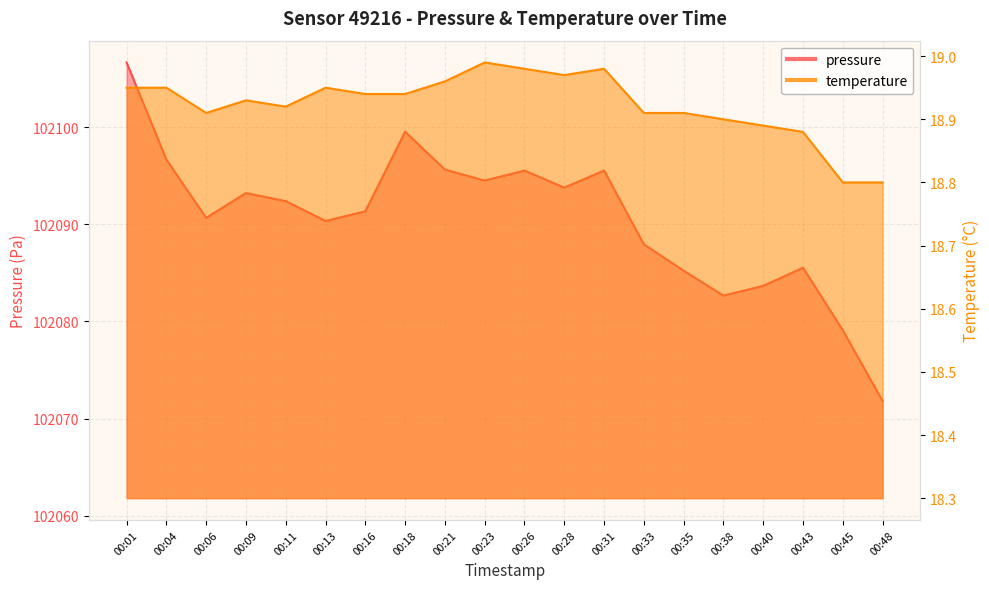

The temperature series shows 28.7 at 00:11. True or false?

False